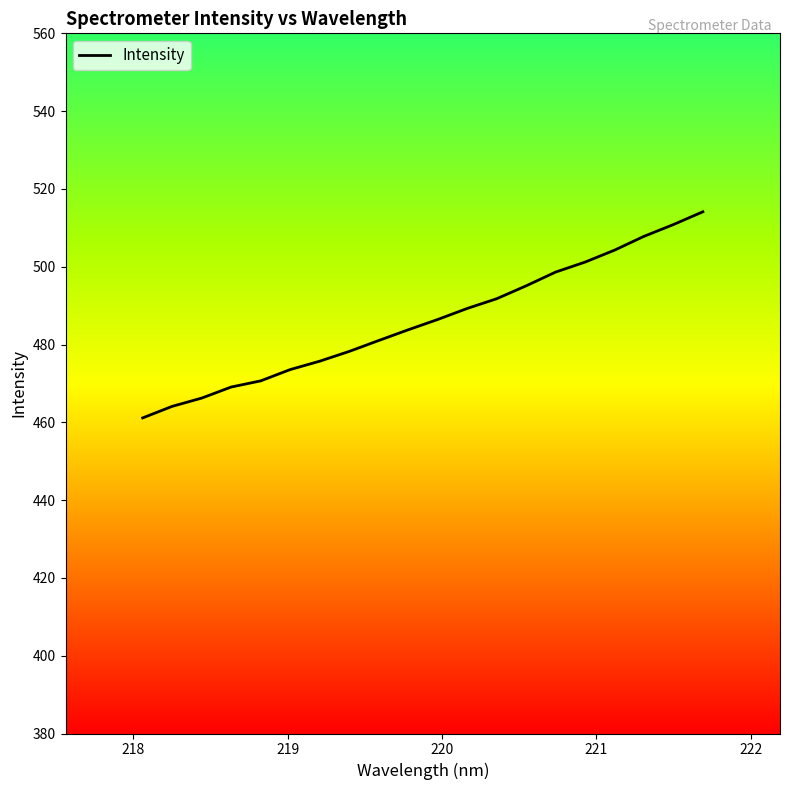

What is the difference between the maximum and minimum values?

53.0